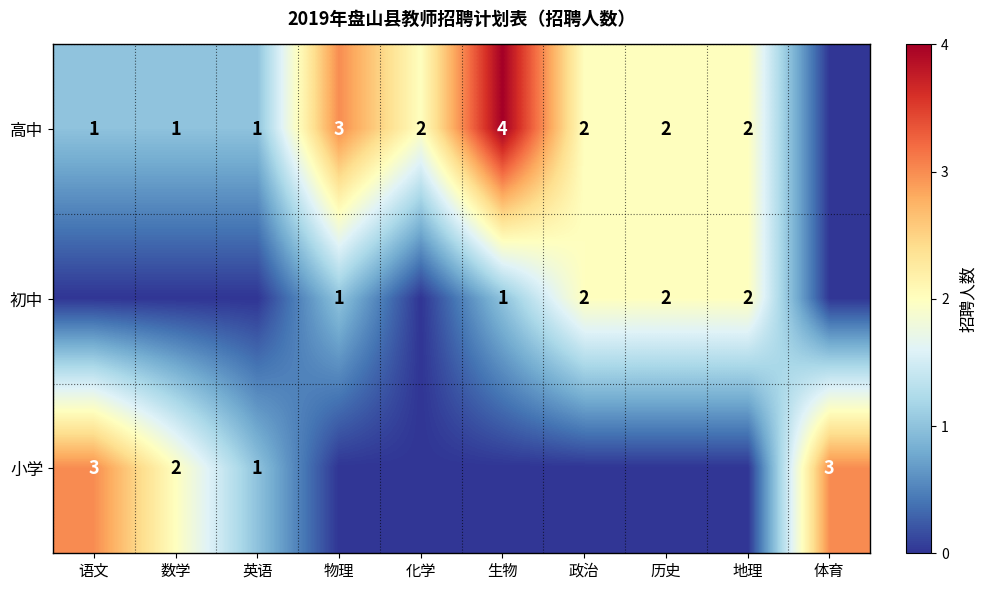

Is it true that 初中 equals 2 at 政治?

True